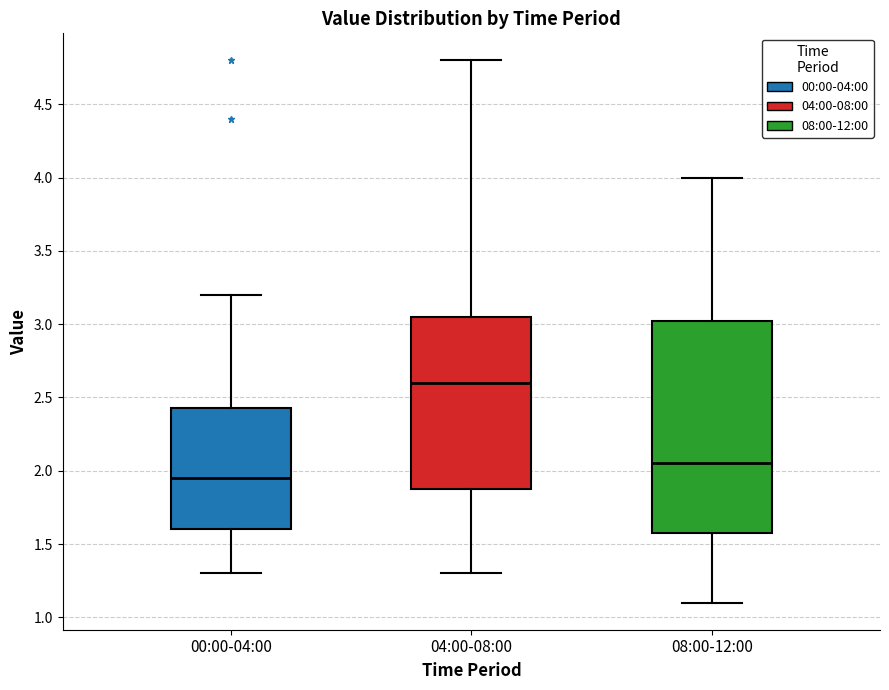

Which box has the highest median line?

04:00-08:00